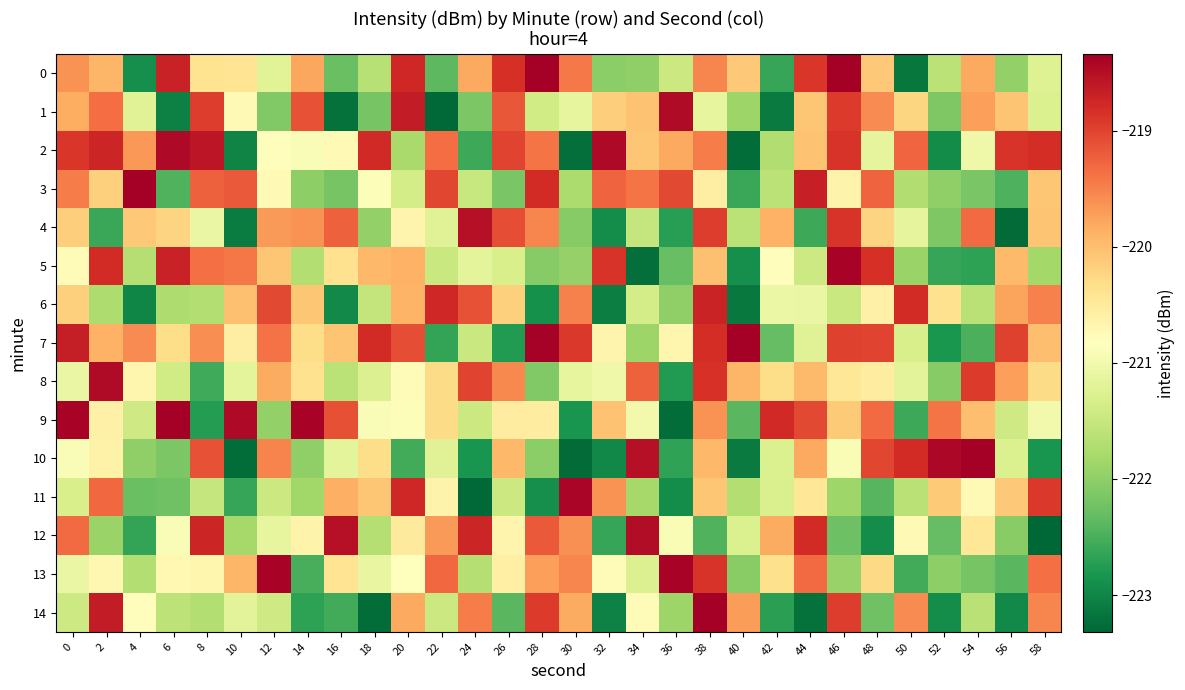

Which series has the largest total across all categories?

row_2